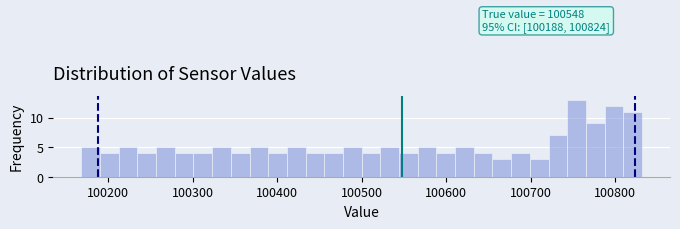

Around what value on the x-axis is the tallest bar? Give the approximate position of its centre, as read against the axis.

100750